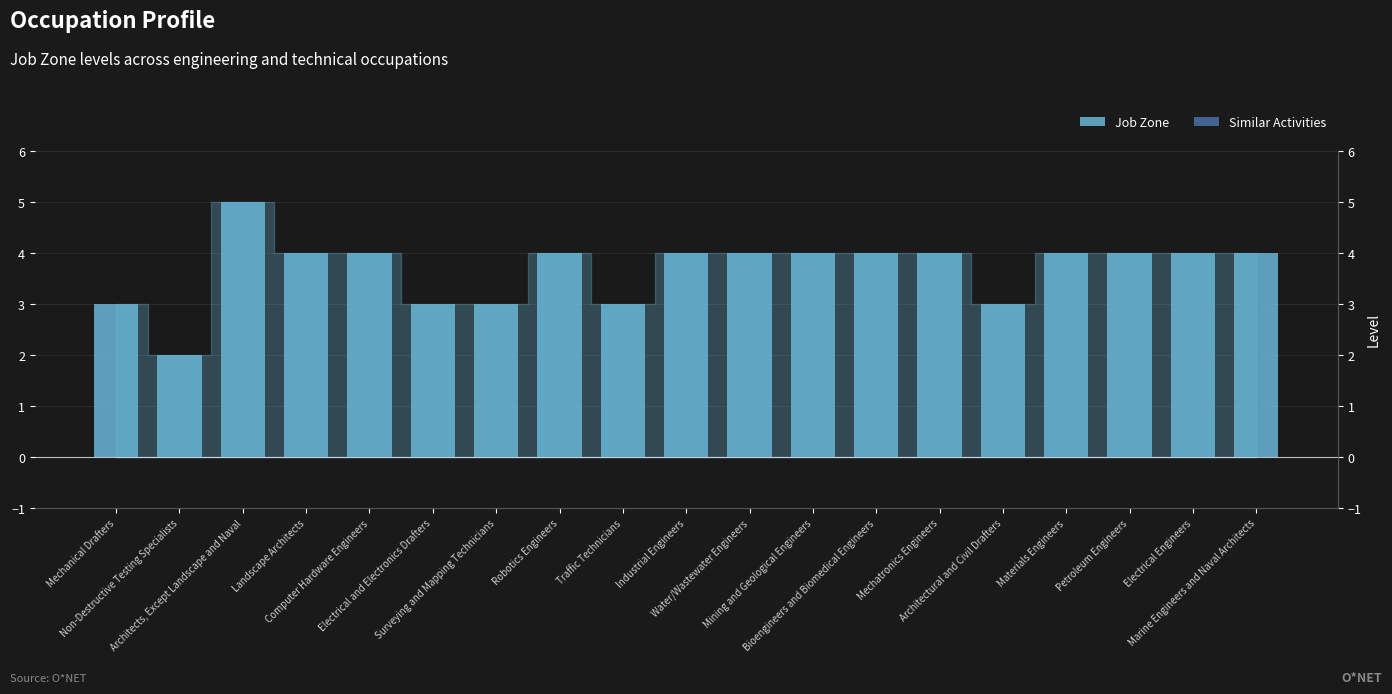

Between Mechanical Drafters and Mining and Geological Engineers, which series saw the biggest shift?

Job Zone